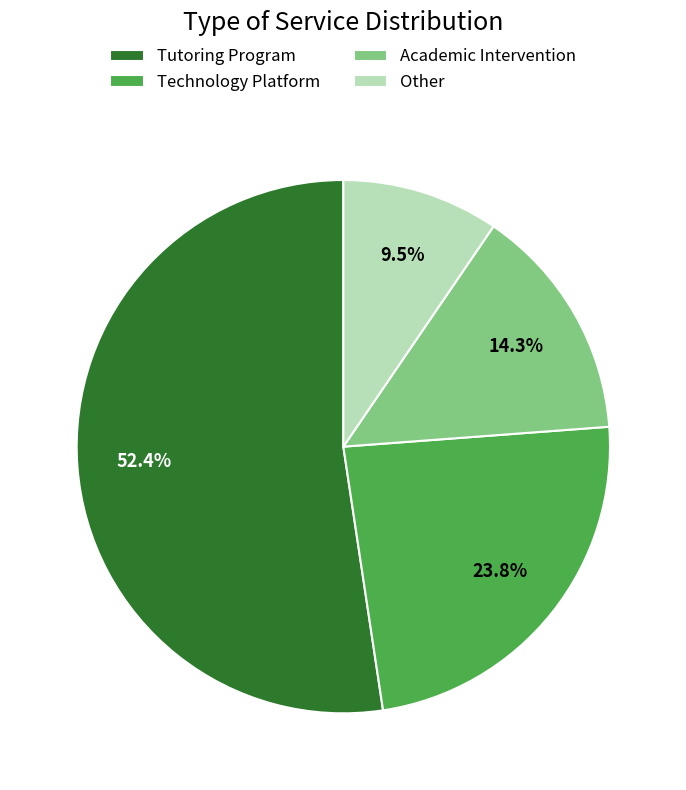

Do Technology Platform and Other together represent more than half of the pie?

No